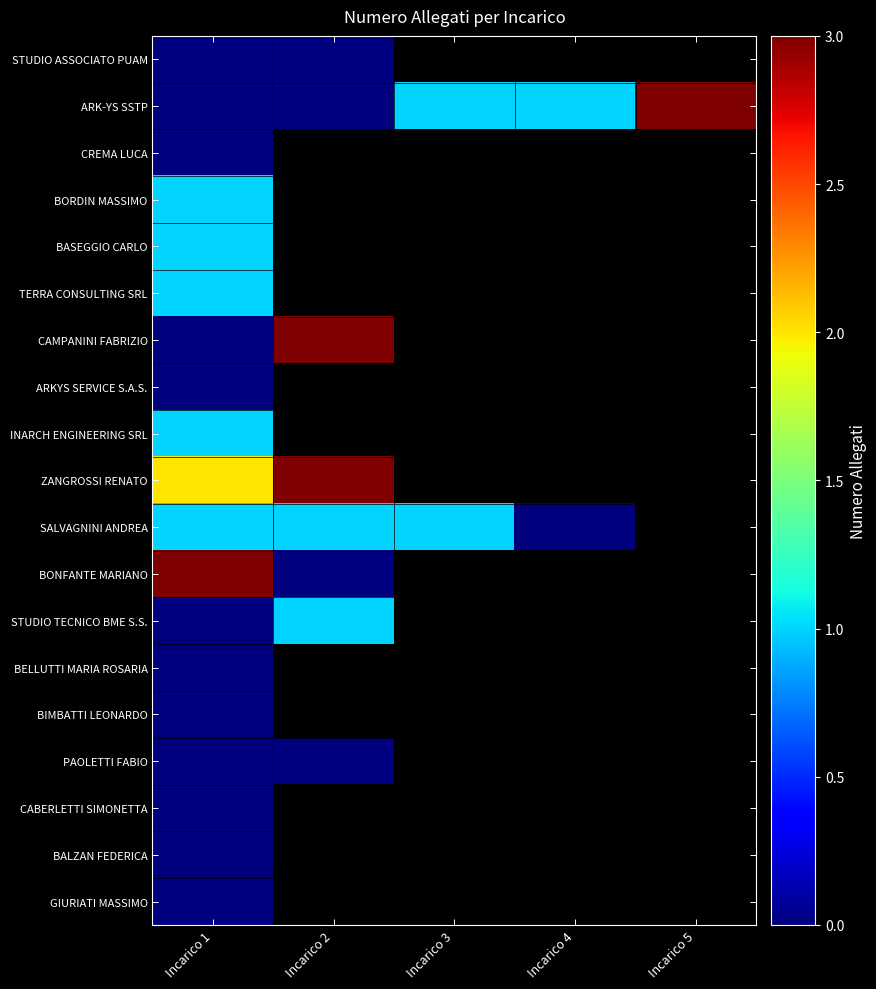

Count the number of data series in this chart.

19